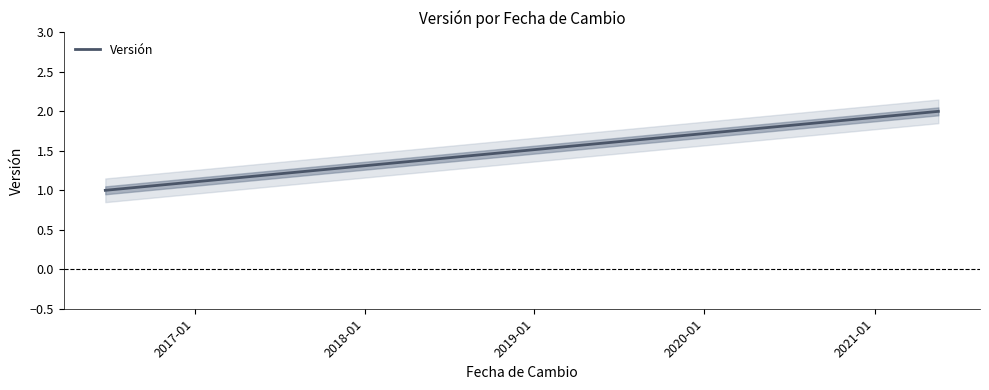

What is the smallest value displayed?

1